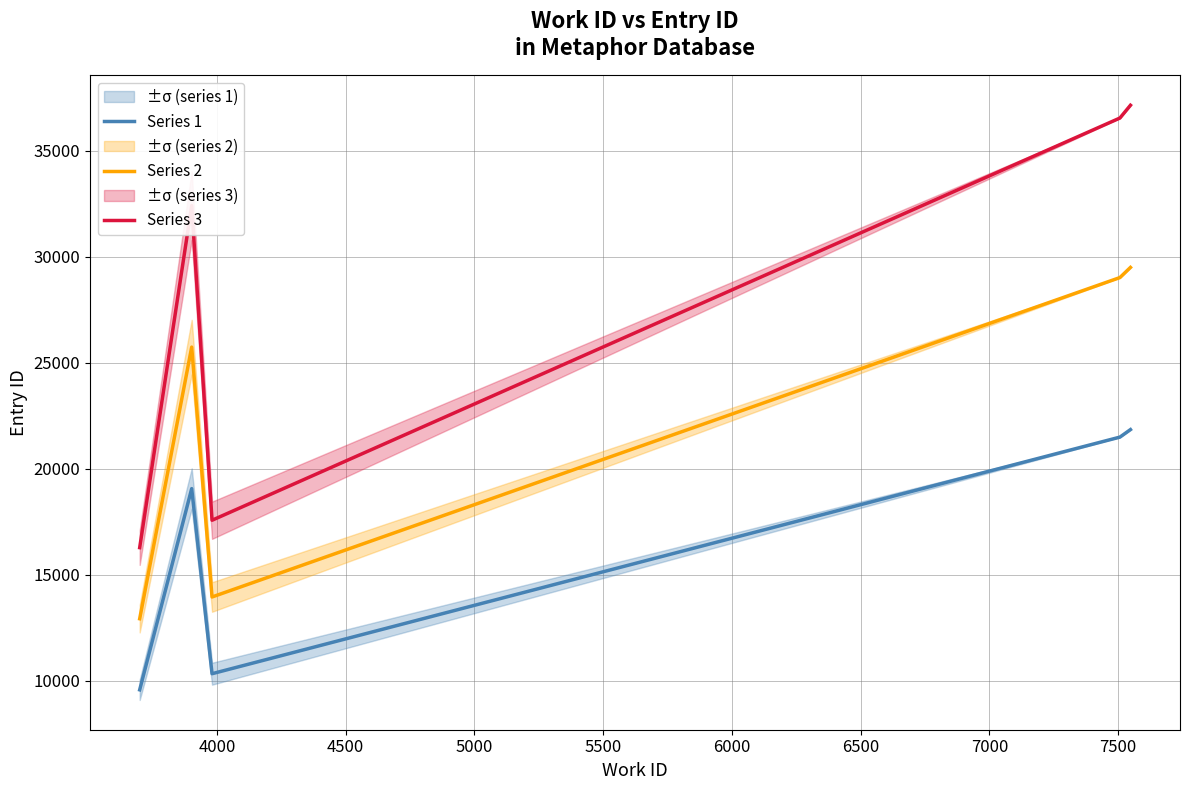

True or false: Series 1 and Series 2 intersect in this chart.

False